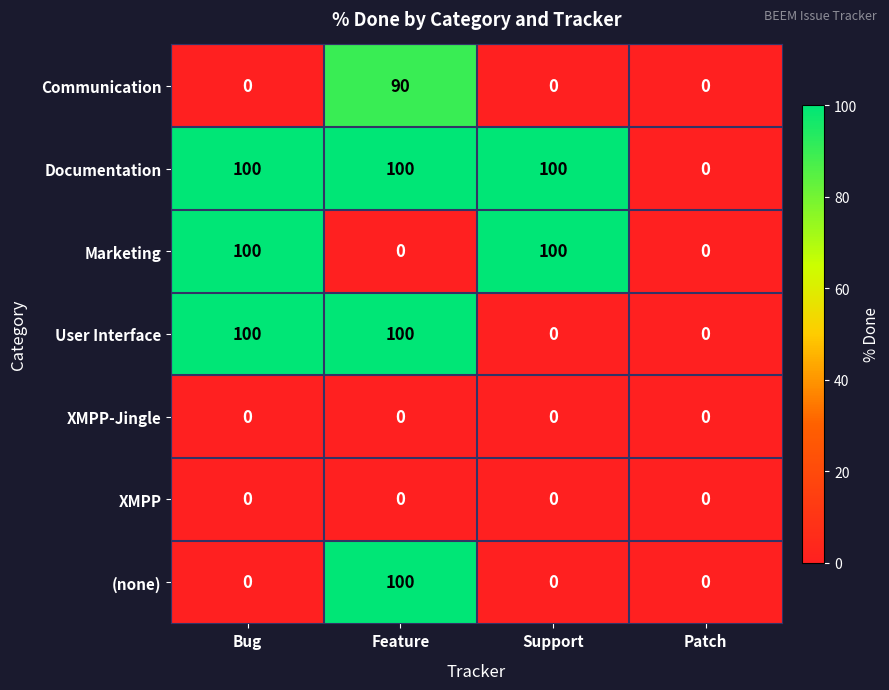

How many categories are shown in the chart?

4